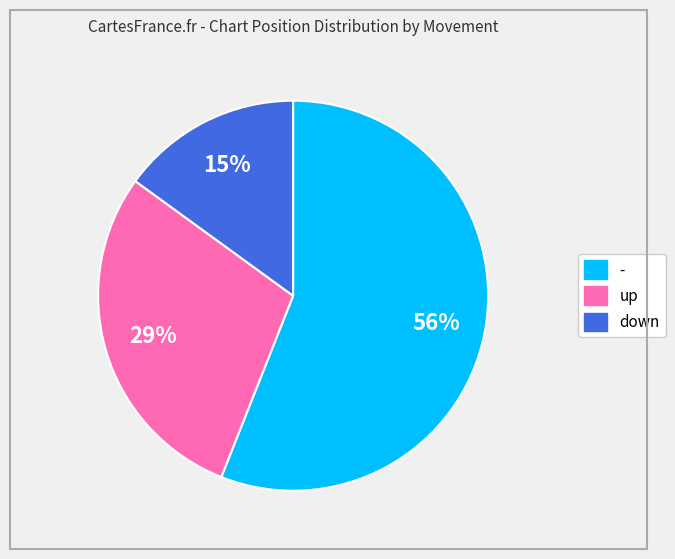

Which slice is the smallest?

down